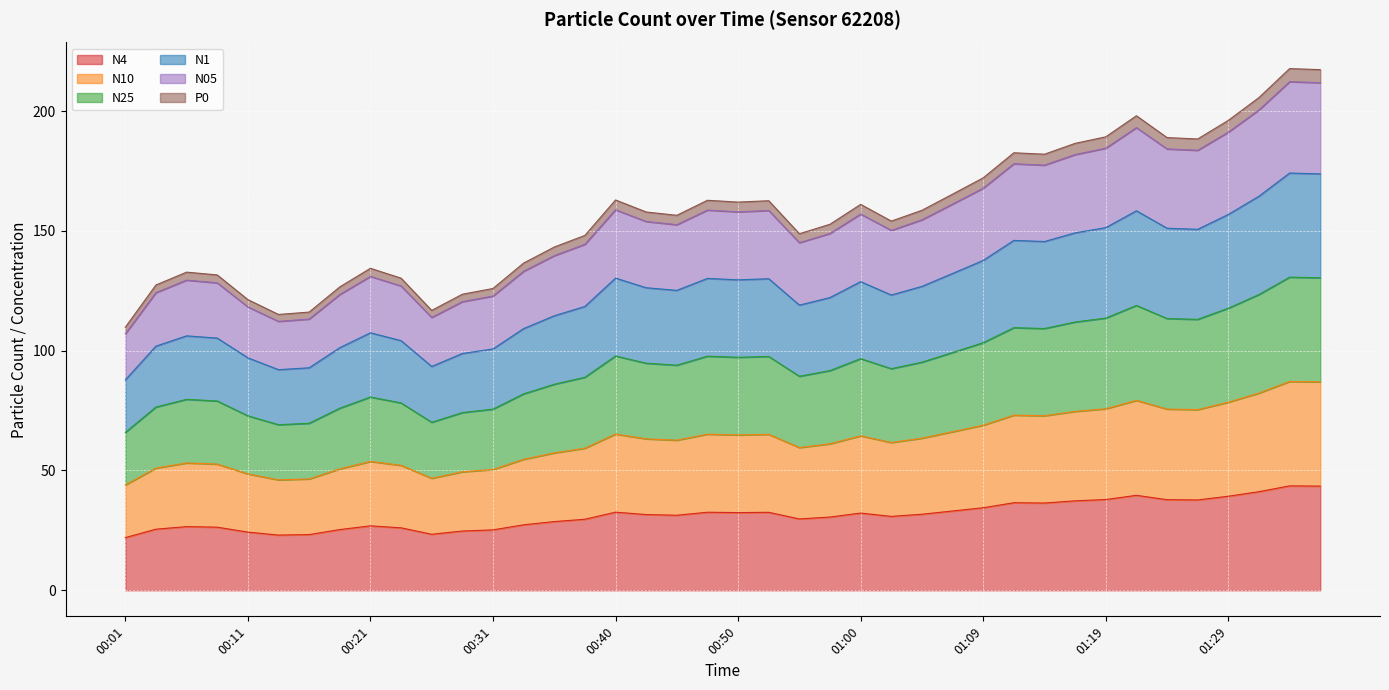

At which category is the sum across all series the highest?

01:34